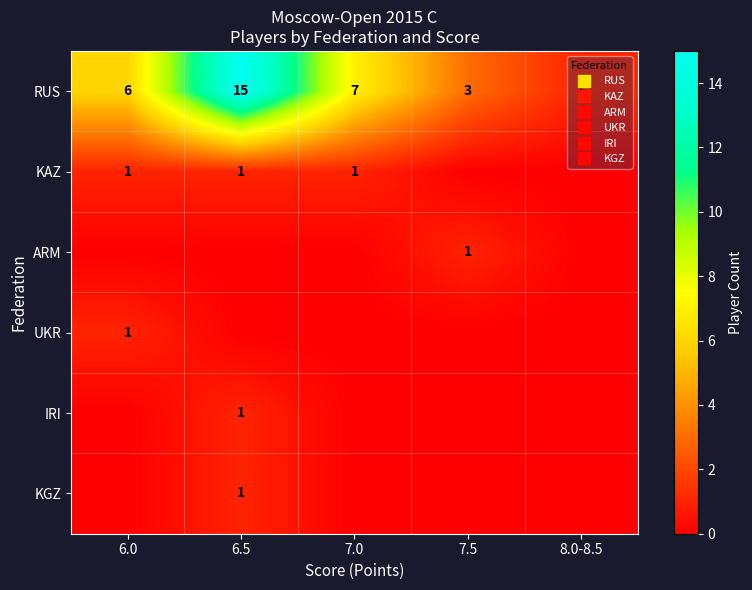

The KGZ series shows 0 at 6.0. True or false?

False